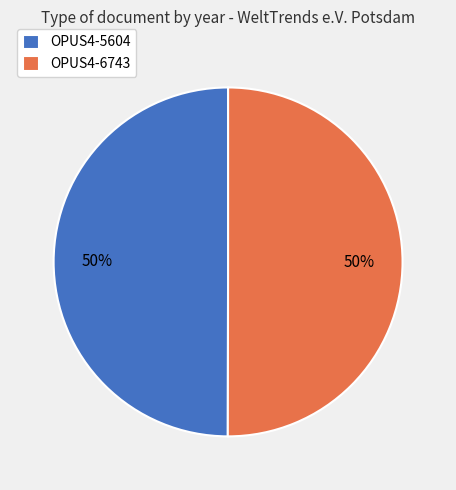

To the nearest percent, what percentage of the pie is OPUS4-6743?

50%